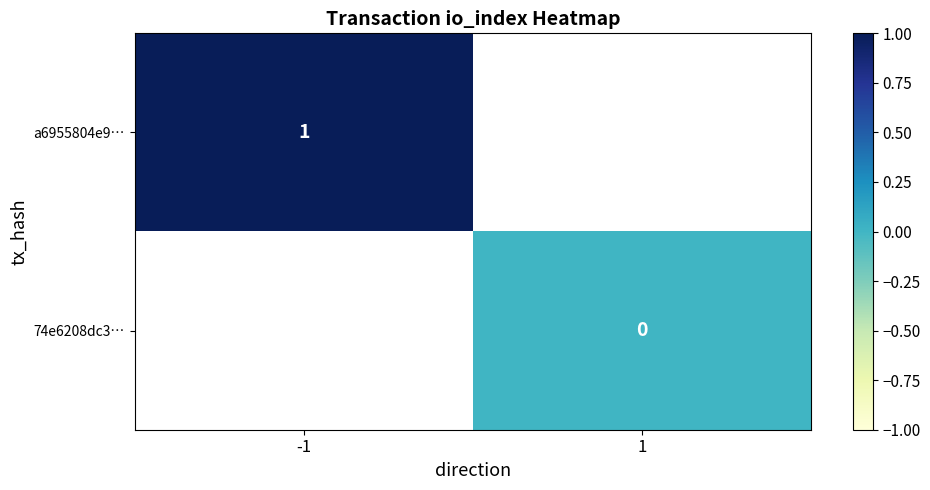

At which category does the chart reach its peak across all series?

-1